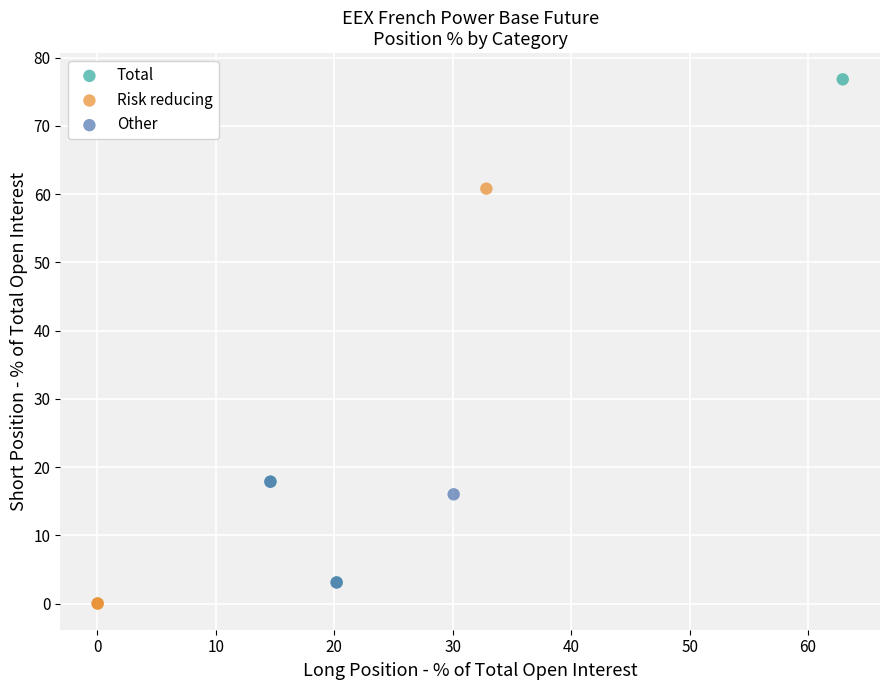

Which series reaches the maximum Y coordinate?

Total